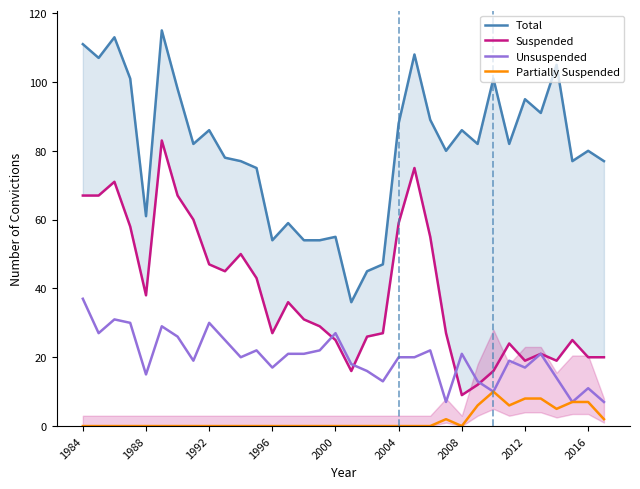

What are all the series names shown in the legend?

Total, Suspended, Unsuspended, Partially Suspended